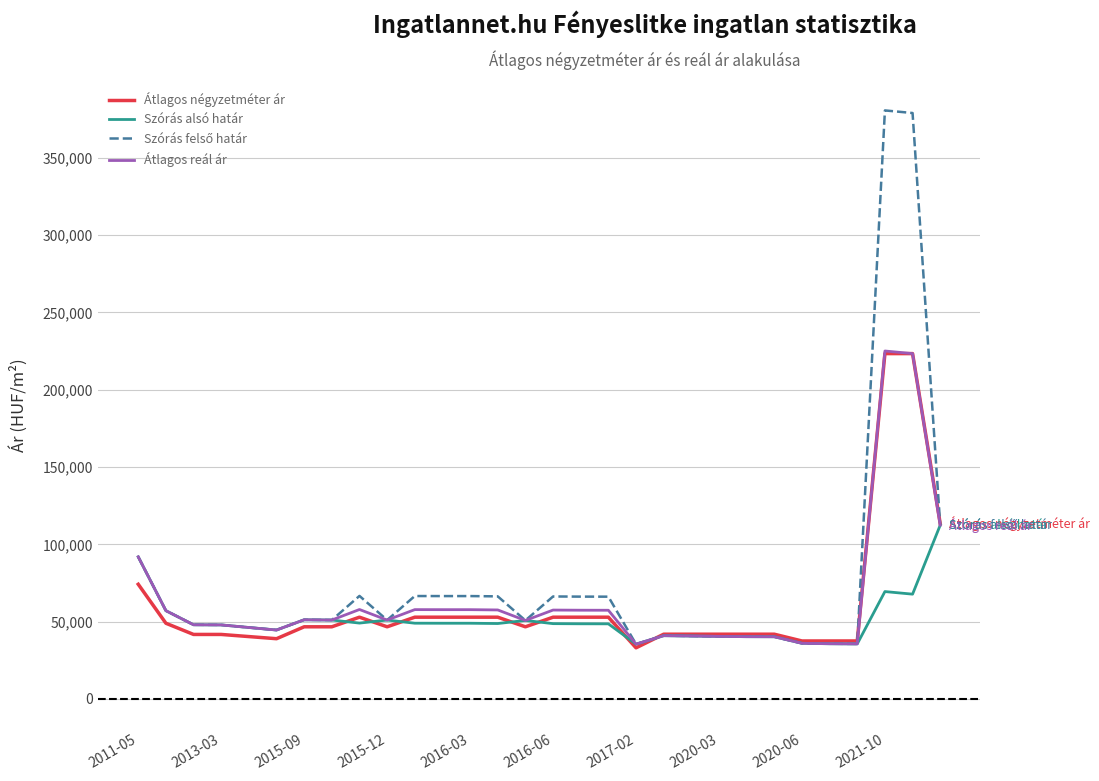

What is the greatest value displayed?

380574